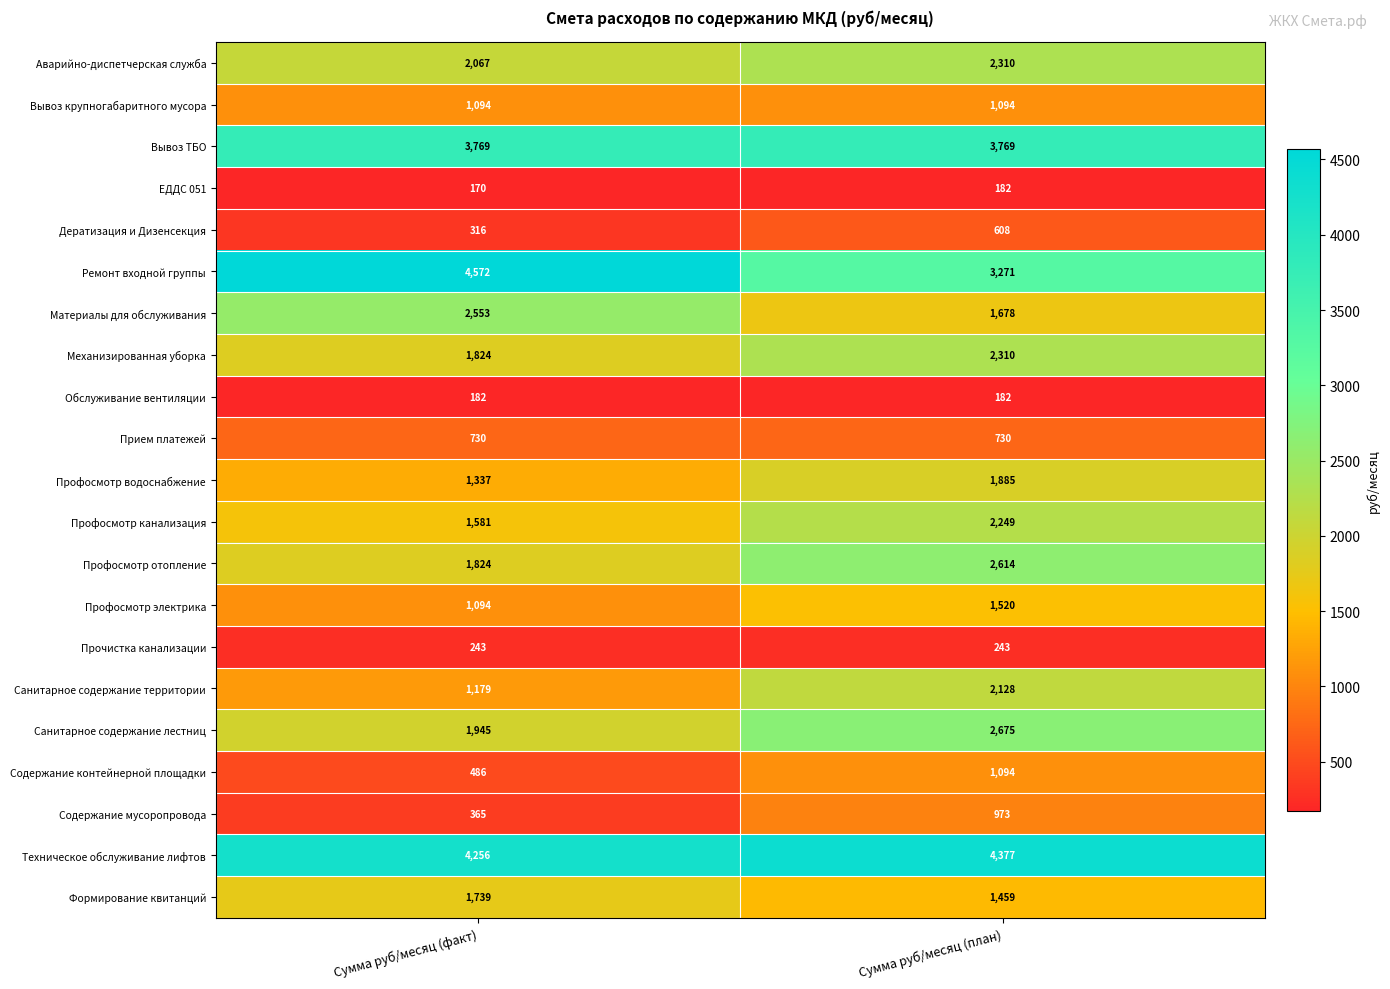

Which series has the largest total across all categories?

Техническое обслуживание лифтов